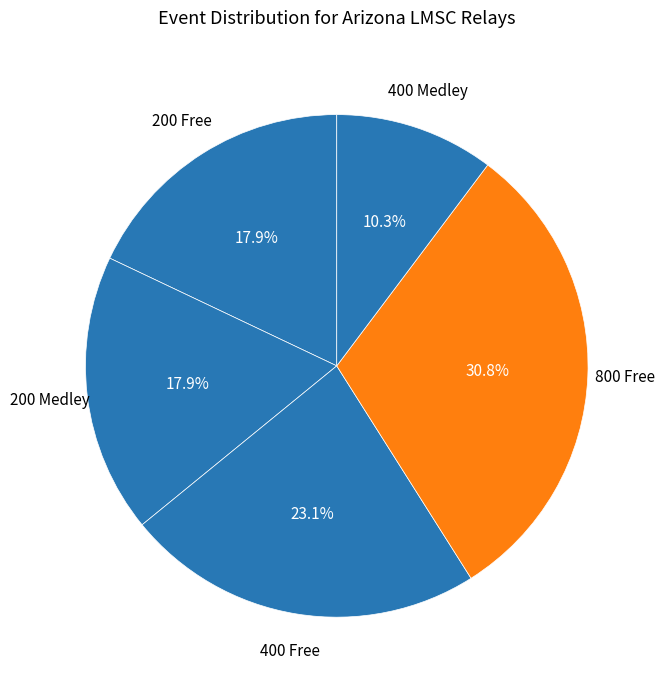

Count the number of slices in the pie.

5